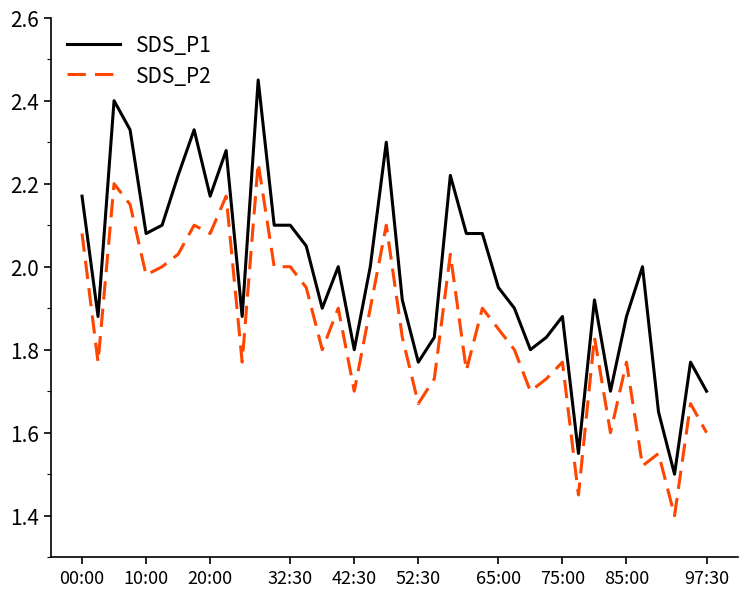

True or false: SDS_P1 and SDS_P2 intersect in this chart.

False